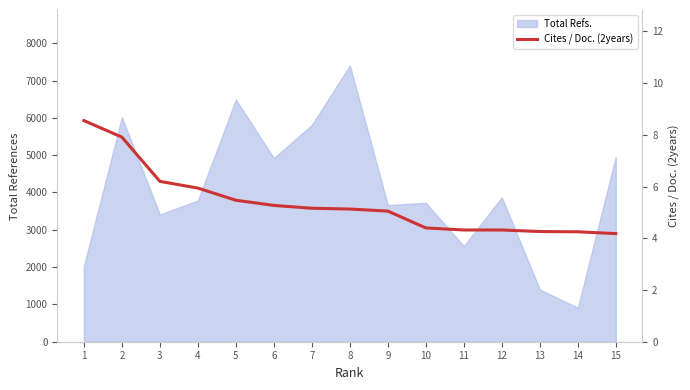

At which category does the chart reach its minimum across all series?

15